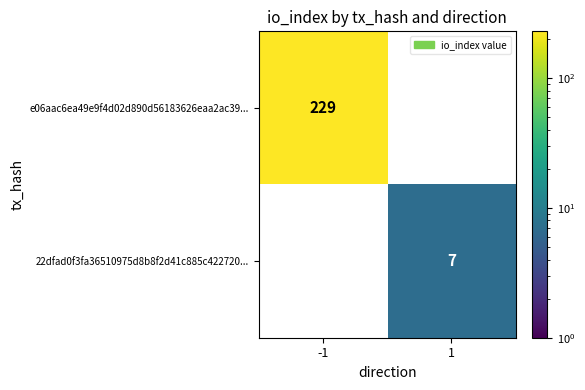

True or false: 22dfad0f3fa36510975d8b8f2d41c885c422720... has a value of 3 at 1.

False